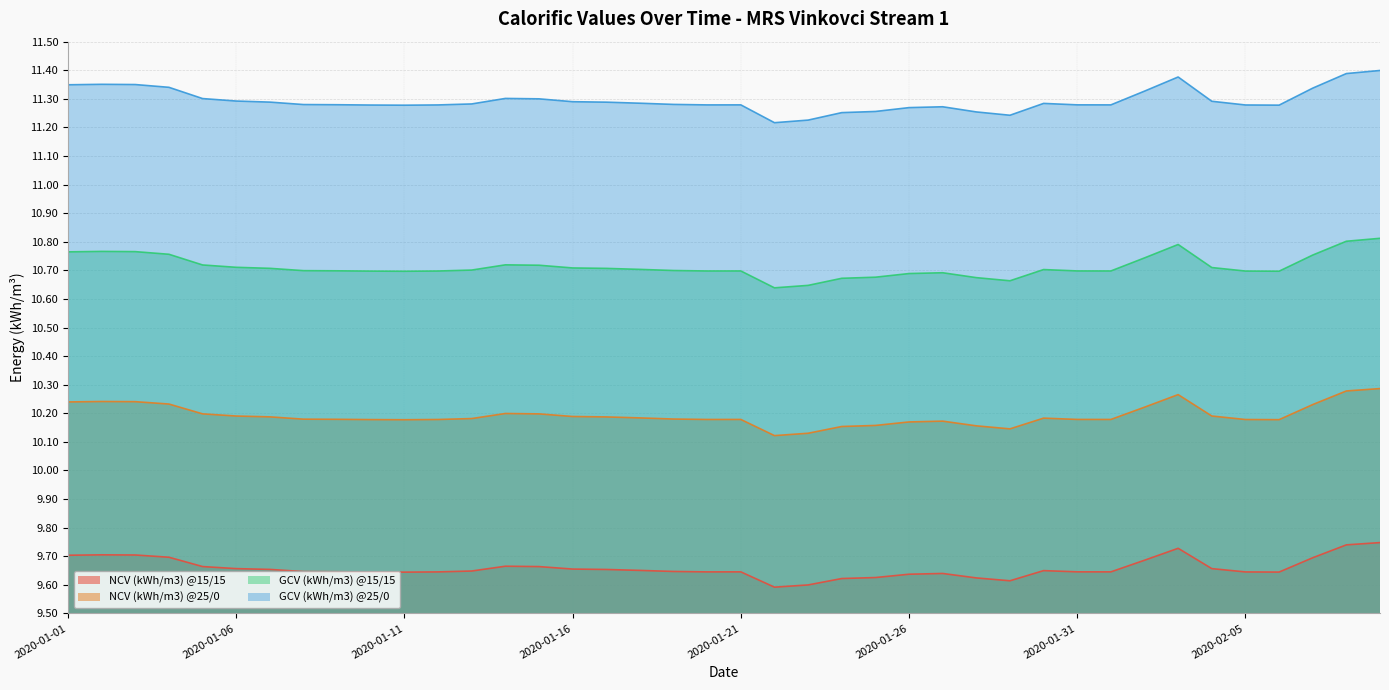

True or false: GCV (kWh/m3) @25/0 and NCV (kWh/m3) @25/0 intersect in this chart.

False